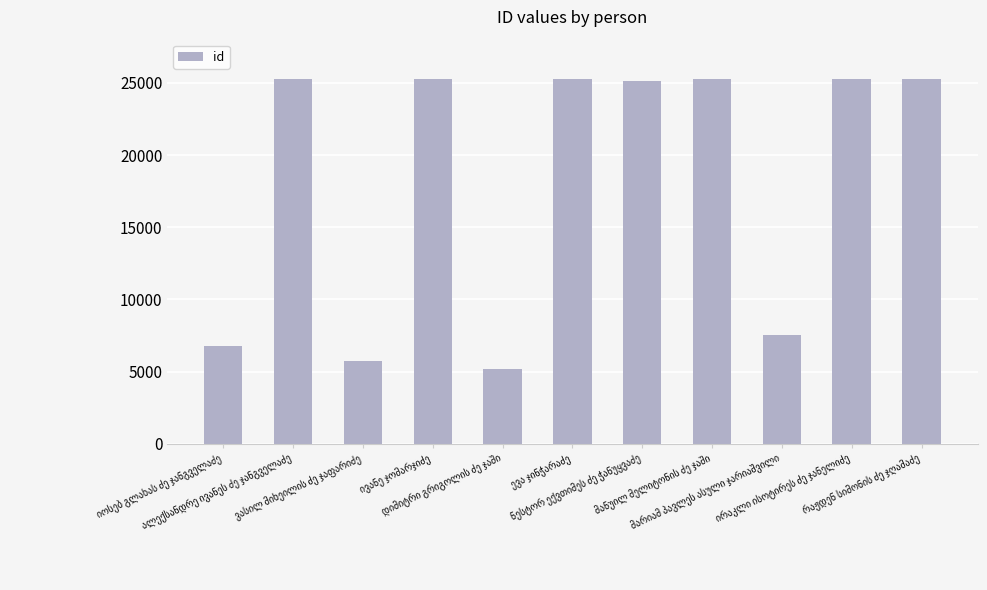

What is the difference between the maximum and minimum values?

20088